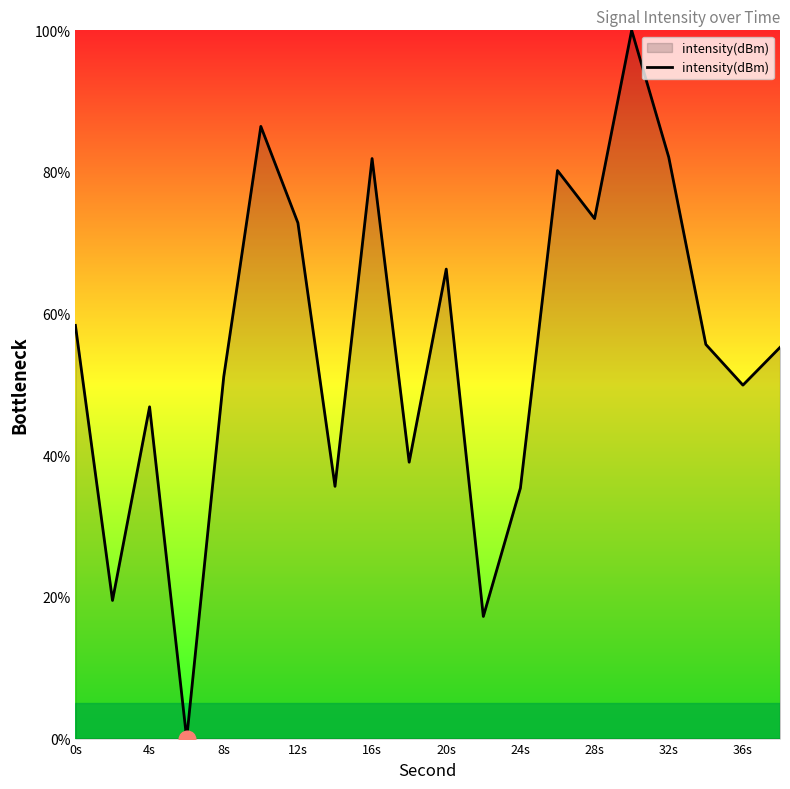

What is the difference between the second highest and minimum values?

86.4